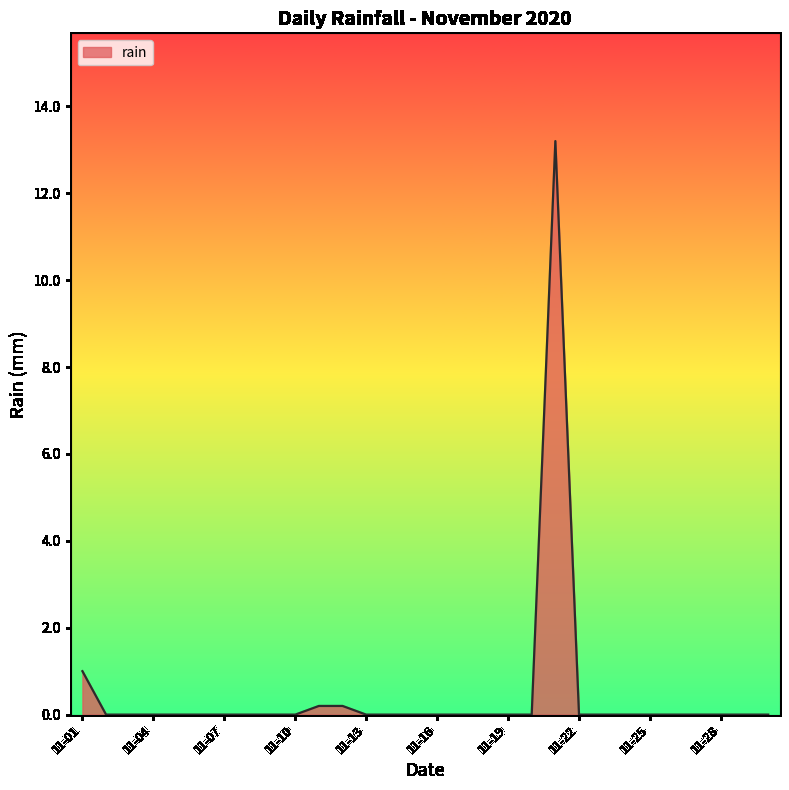

What is the difference between the maximum and minimum values?

13.2